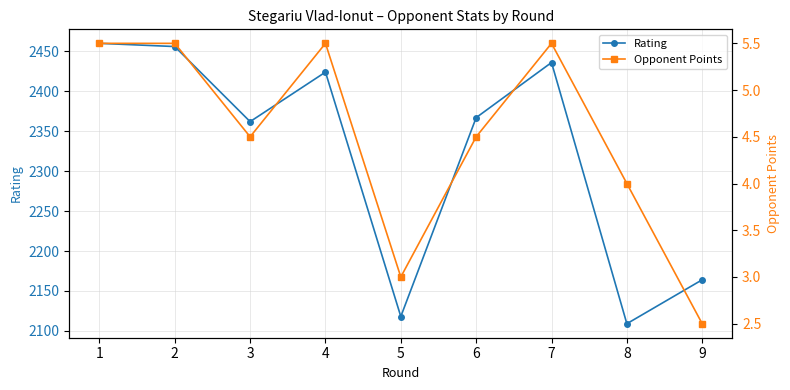

Does the chart display data point markers on the line(s)?

Yes